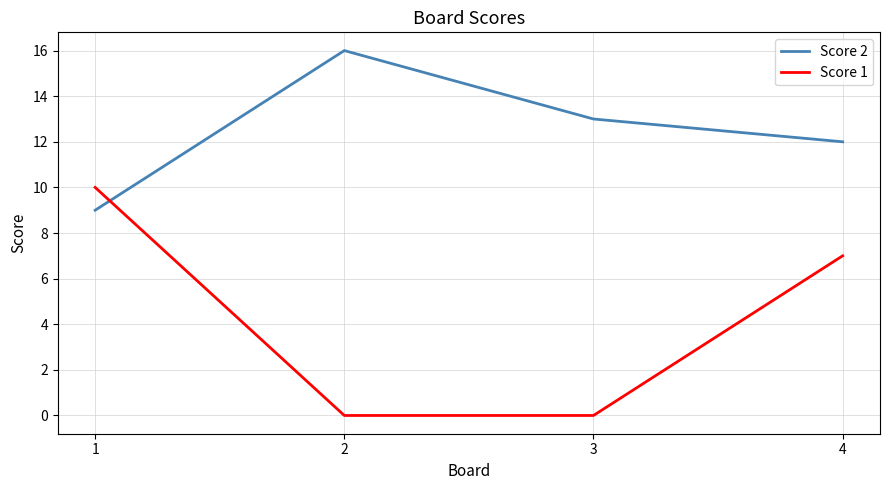

The value of Score 2 at 2 is 16. True or false?

True